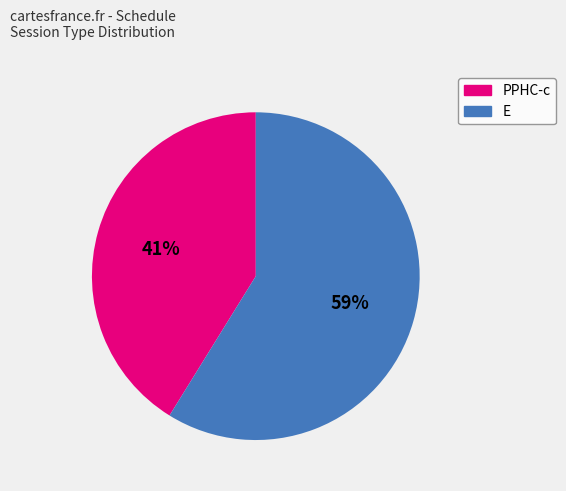

True or false: PPHC-c accounts for 41% of the total.

True